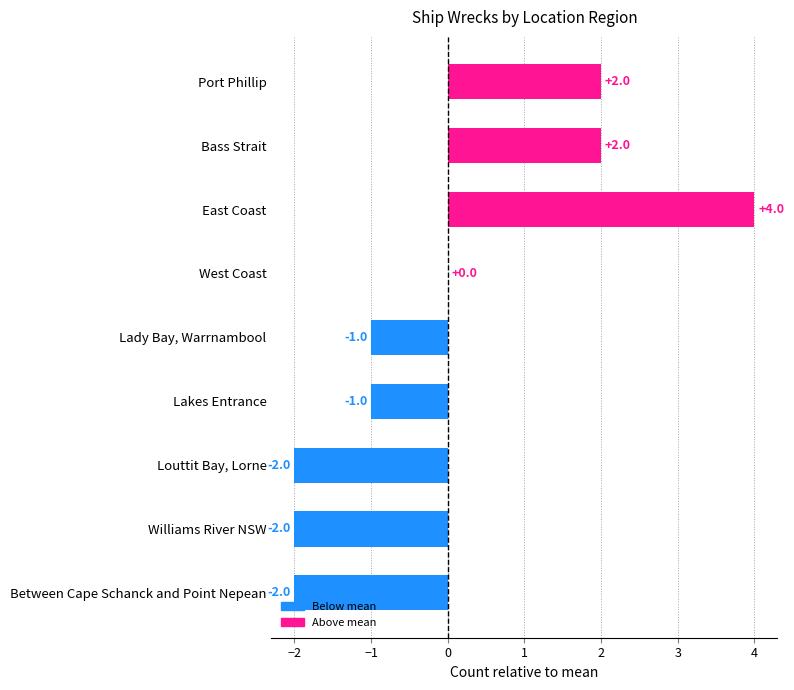

Which category has the highest value across all series?

East Coast